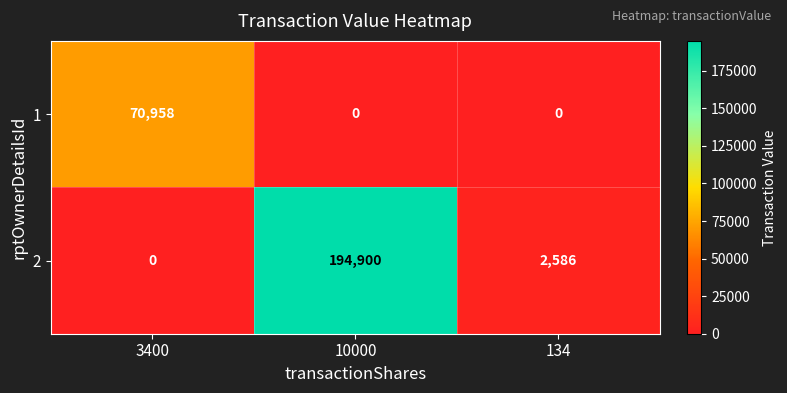

What is the maximum value shown in the chart?

194900